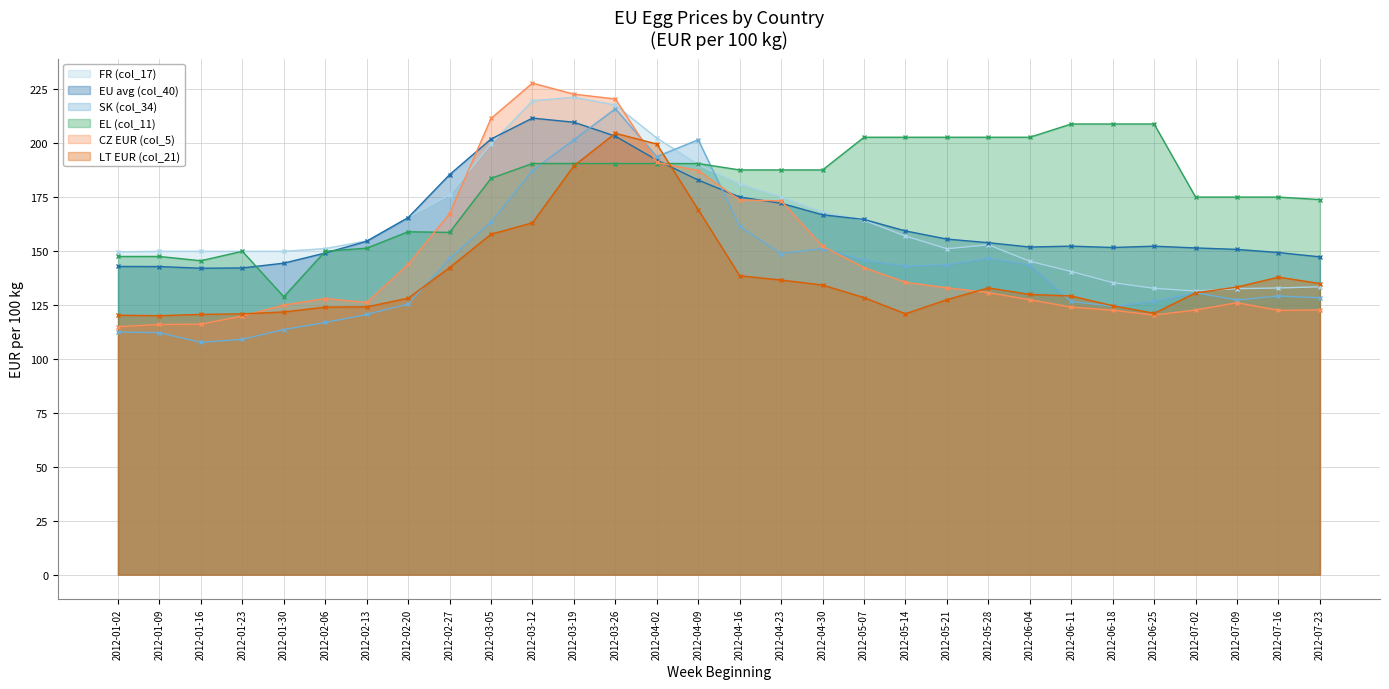

Between 2012-01-02 and 2012-07-02, which series saw the biggest shift?

EL (col_11)